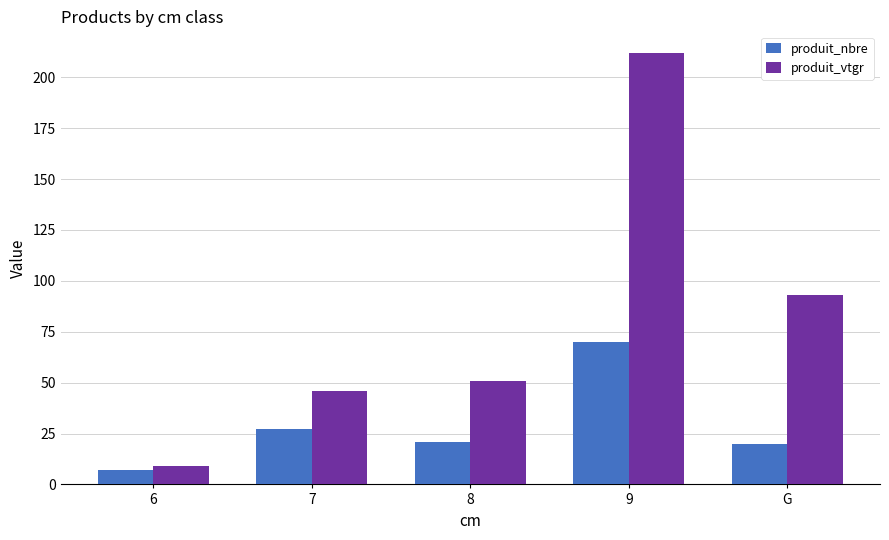

What is the total value across all series at 9?

282.0